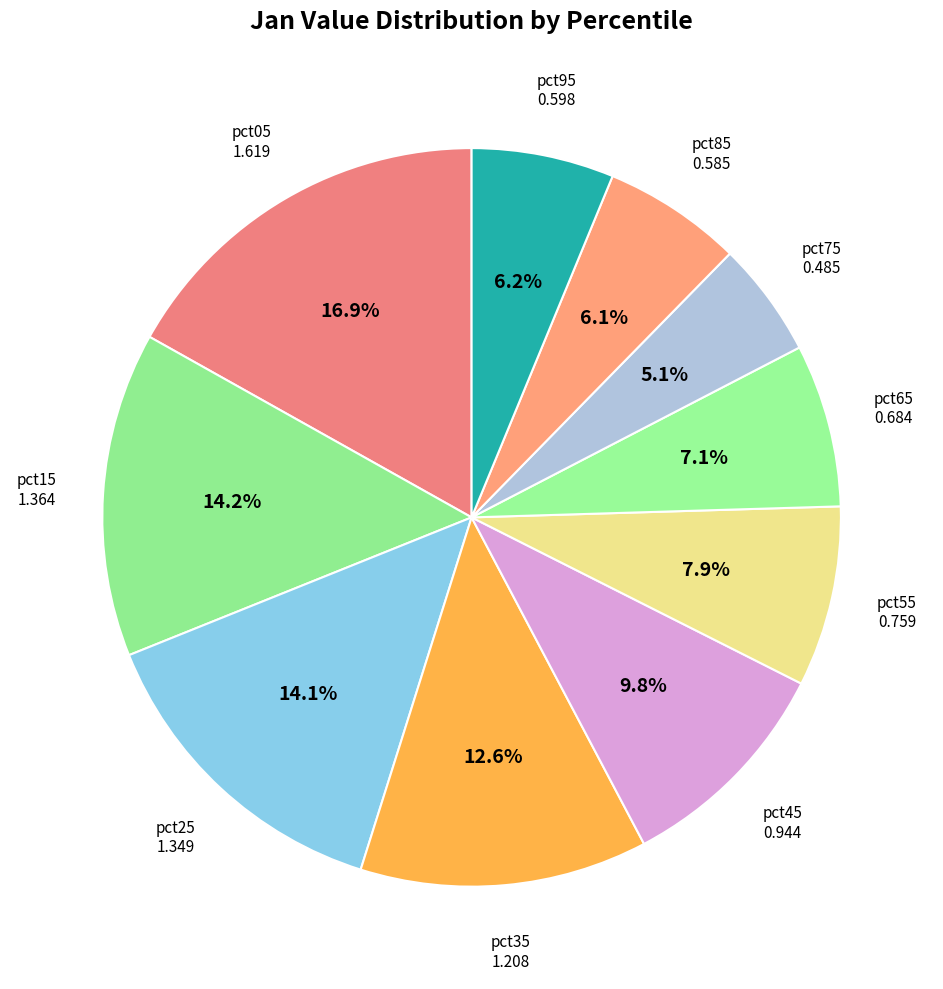

Count the number of slices in the pie.

10